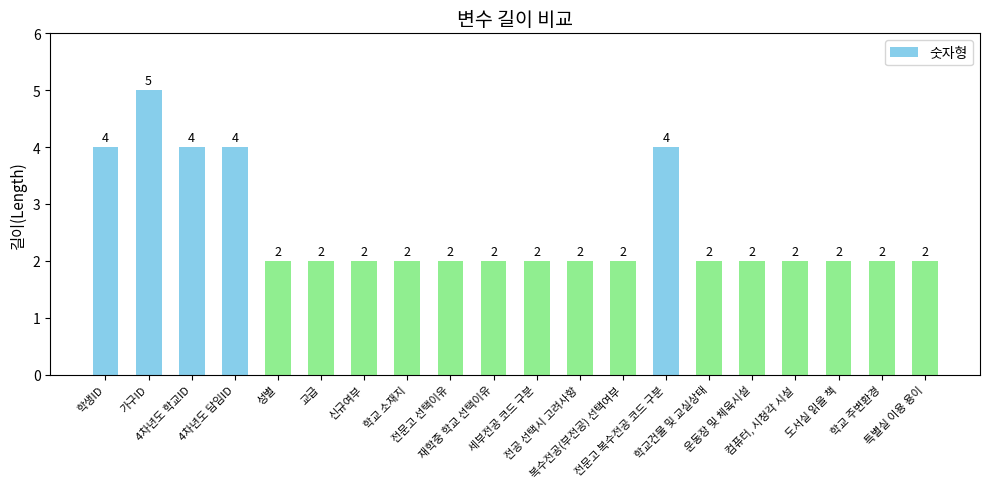

How many values are between 2 and 4?

19